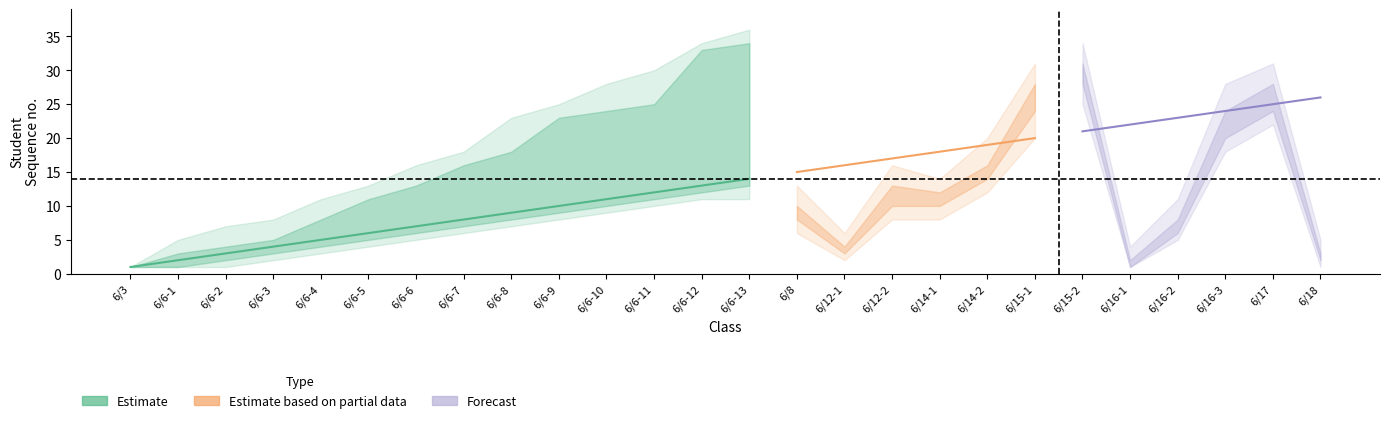

Does the chart display data point markers on the line(s)?

No